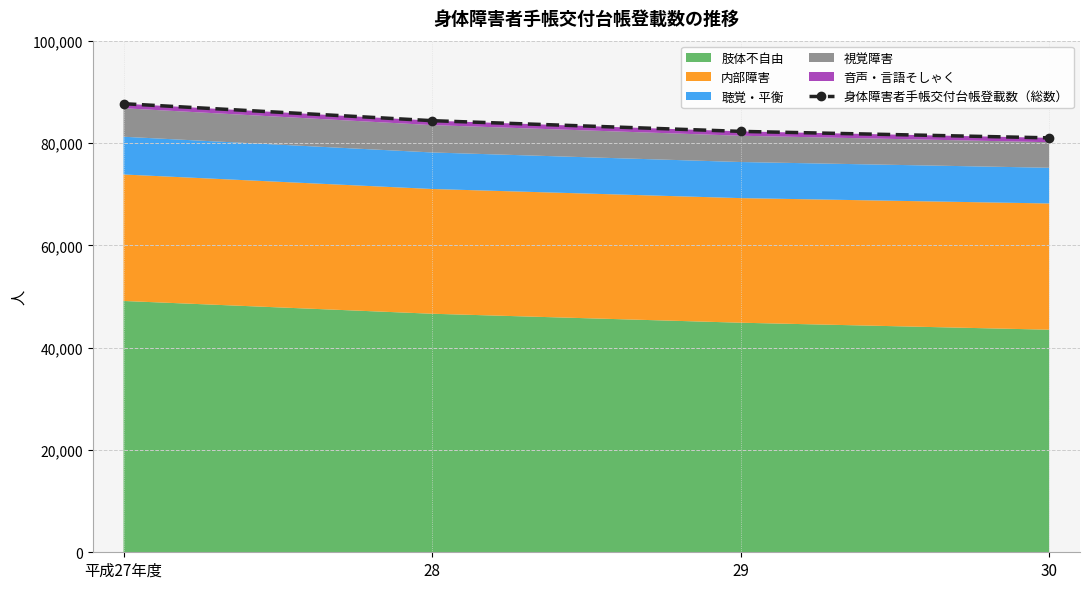

What is the label of the 2nd point from the right?

29